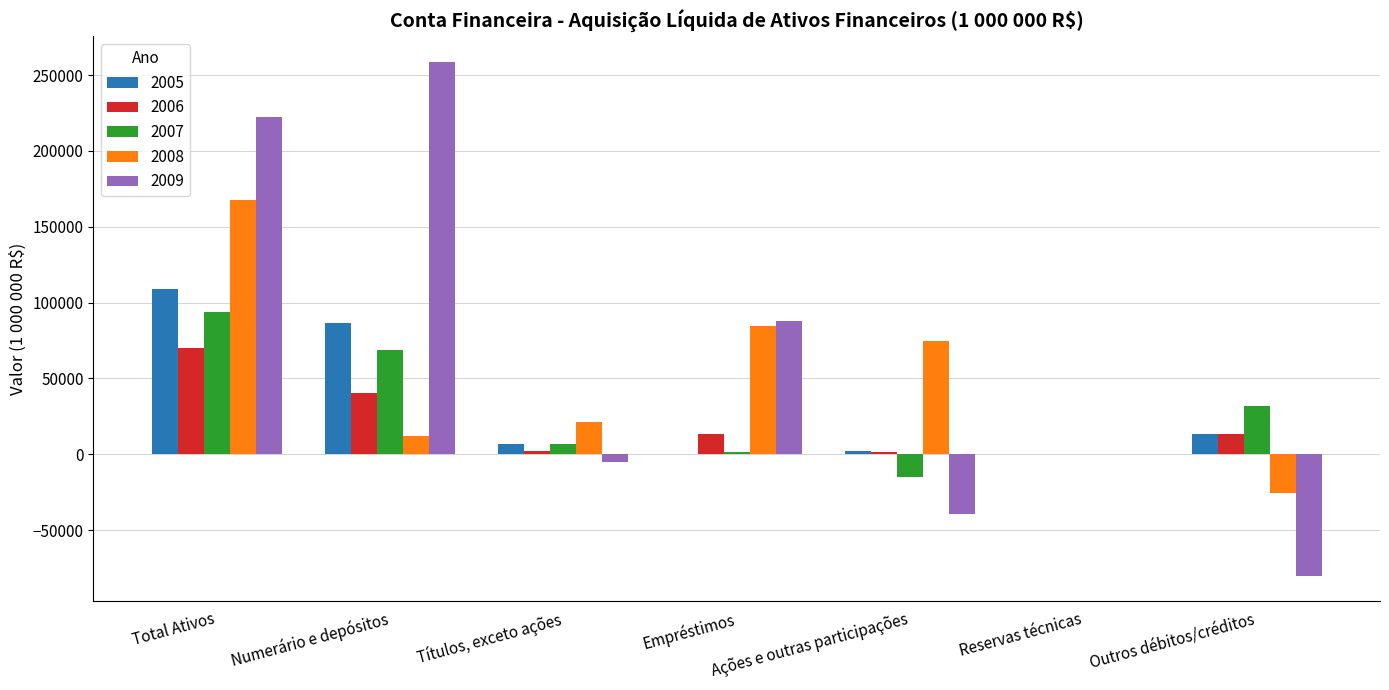

Which series has the largest total across all categories?

2009